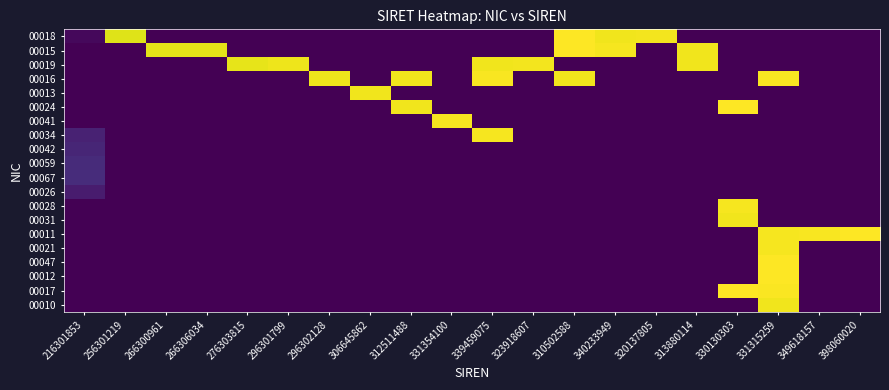

Reading left to right, list all the values displayed in this chart.

00018: 216301853=0.7	256301219=29.0	266300961=0.0	266306034=0.0	276303815=0.0	296301799=0.0	296302128=0.0	306645862=0.0	312511488=0.0	331354100=0.0	339459075=0.0	323918607=0.0	310502588=30.4	340233949=29.9	320137805=30.0	313880114=0.0	330130303=0.0	331315259=0.0	349618157=0.0	398060020=0.0
00015: 216301853=0.0	256301219=0.0	266300961=29.2	266306034=29.2	276303815=0.0	296301799=0.0	296302128=0.0	306645862=0.0	312511488=0.0	331354100=0.0	339459075=0.0	323918607=0.0	310502588=30.4	340233949=30.1	320137805=0.0	313880114=29.9	330130303=0.0	331315259=0.0	349618157=0.0	398060020=0.0
00019: 216301853=0.0	256301219=0.0	266300961=0.0	266306034=0.0	276303815=29.4	296301799=29.7	296302128=0.0	306645862=0.0	312511488=0.0	331354100=0.0	339459075=29.9	323918607=30.0	310502588=0.0	340233949=0.0	320137805=0.0	313880114=29.9	330130303=0.0	331315259=0.0	349618157=0.0	398060020=0.0
00016: 216301853=0.0	256301219=0.0	266300961=0.0	266306034=0.0	276303815=0.0	296301799=0.0	296302128=29.7	306645862=0.0	312511488=29.9	331354100=0.0	339459075=30.2	323918607=0.0	310502588=29.9	340233949=0.0	320137805=0.0	313880114=0.0	330130303=0.0	331315259=30.2	349618157=0.0	398060020=0.0
00013: 216301853=0.0	256301219=0.0	266300961=0.0	266306034=0.0	276303815=0.0	296301799=0.0	296302128=0.0	306645862=29.8	312511488=0.0	331354100=0.0	339459075=0.0	323918607=0.0	310502588=0.0	340233949=0.0	320137805=0.0	313880114=0.0	330130303=0.0	331315259=0.0	349618157=0.0	398060020=0.0
00024: 216301853=0.0	256301219=0.0	266300961=0.0	266306034=0.0	276303815=0.0	296301799=0.0	296302128=0.0	306645862=0.0	312511488=29.9	331354100=0.0	339459075=0.0	323918607=0.0	310502588=0.0	340233949=0.0	320137805=0.0	313880114=0.0	330130303=30.5	331315259=0.0	349618157=0.0	398060020=0.0
00041: 216301853=0.0	256301219=0.0	266300961=0.0	266306034=0.0	276303815=0.0	296301799=0.0	296302128=0.0	306645862=0.0	312511488=0.0	331354100=30.1	339459075=0.0	323918607=0.0	310502588=0.0	340233949=0.0	320137805=0.0	313880114=0.0	330130303=0.0	331315259=0.0	349618157=0.0	398060020=0.0
00034: 216301853=2.9	256301219=0.0	266300961=0.0	266306034=0.0	276303815=0.0	296301799=0.0	296302128=0.0	306645862=0.0	312511488=0.0	331354100=0.0	339459075=30.1	323918607=0.0	310502588=0.0	340233949=0.0	320137805=0.0	313880114=0.0	330130303=0.0	331315259=0.0	349618157=0.0	398060020=0.0
00042: 216301853=3.3	256301219=0.0	266300961=0.0	266306034=0.0	276303815=0.0	296301799=0.0	296302128=0.0	306645862=0.0	312511488=0.0	331354100=0.0	339459075=0.0	323918607=0.0	310502588=0.0	340233949=0.0	320137805=0.0	313880114=0.0	330130303=0.0	331315259=0.0	349618157=0.0	398060020=0.0
00059: 216301853=3.8	256301219=0.0	266300961=0.0	266306034=0.0	276303815=0.0	296301799=0.0	296302128=0.0	306645862=0.0	312511488=0.0	331354100=0.0	339459075=0.0	323918607=0.0	310502588=0.0	340233949=0.0	320137805=0.0	313880114=0.0	330130303=0.0	331315259=0.0	349618157=0.0	398060020=0.0
00067: 216301853=3.9	256301219=0.0	266300961=0.0	266306034=0.0	276303815=0.0	296301799=0.0	296302128=0.0	306645862=0.0	312511488=0.0	331354100=0.0	339459075=0.0	323918607=0.0	310502588=0.0	340233949=0.0	320137805=0.0	313880114=0.0	330130303=0.0	331315259=0.0	349618157=0.0	398060020=0.0
00026: 216301853=2.3	256301219=0.0	266300961=0.0	266306034=0.0	276303815=0.0	296301799=0.0	296302128=0.0	306645862=0.0	312511488=0.0	331354100=0.0	339459075=0.0	323918607=0.0	310502588=0.0	340233949=0.0	320137805=0.0	313880114=0.0	330130303=0.0	331315259=0.0	349618157=0.0	398060020=0.0
00028: 216301853=0.0	256301219=0.0	266300961=0.0	266306034=0.0	276303815=0.0	296301799=0.0	296302128=0.0	306645862=0.0	312511488=0.0	331354100=0.0	339459075=0.0	323918607=0.0	310502588=0.0	340233949=0.0	320137805=0.0	313880114=0.0	330130303=30.1	331315259=0.0	349618157=0.0	398060020=0.0
00031: 216301853=0.0	256301219=0.0	266300961=0.0	266306034=0.0	276303815=0.0	296301799=0.0	296302128=0.0	306645862=0.0	312511488=0.0	331354100=0.0	339459075=0.0	323918607=0.0	310502588=0.0	340233949=0.0	320137805=0.0	313880114=0.0	330130303=29.9	331315259=0.0	349618157=0.0	398060020=0.0
00011: 216301853=0.0	256301219=0.0	266300961=0.0	266306034=0.0	276303815=0.0	296301799=0.0	296302128=0.0	306645862=0.0	312511488=0.0	331354100=0.0	339459075=0.0	323918607=0.0	310502588=0.0	340233949=0.0	320137805=0.0	313880114=0.0	330130303=0.0	331315259=30.1	349618157=30.2	398060020=30.5
00021: 216301853=0.0	256301219=0.0	266300961=0.0	266306034=0.0	276303815=0.0	296301799=0.0	296302128=0.0	306645862=0.0	312511488=0.0	331354100=0.0	339459075=0.0	323918607=0.0	310502588=0.0	340233949=0.0	320137805=0.0	313880114=0.0	330130303=0.0	331315259=30.1	349618157=0.0	398060020=0.0
00047: 216301853=0.0	256301219=0.0	266300961=0.0	266306034=0.0	276303815=0.0	296301799=0.0	296302128=0.0	306645862=0.0	312511488=0.0	331354100=0.0	339459075=0.0	323918607=0.0	310502588=0.0	340233949=0.0	320137805=0.0	313880114=0.0	330130303=0.0	331315259=30.4	349618157=0.0	398060020=0.0
00012: 216301853=0.0	256301219=0.0	266300961=0.0	266306034=0.0	276303815=0.0	296301799=0.0	296302128=0.0	306645862=0.0	312511488=0.0	331354100=0.0	339459075=0.0	323918607=0.0	310502588=0.0	340233949=0.0	320137805=0.0	313880114=0.0	330130303=0.0	331315259=30.5	349618157=0.0	398060020=0.0
00017: 216301853=0.0	256301219=0.0	266300961=0.0	266306034=0.0	276303815=0.0	296301799=0.0	296302128=0.0	306645862=0.0	312511488=0.0	331354100=0.0	339459075=0.0	323918607=0.0	310502588=0.0	340233949=0.0	320137805=0.0	313880114=0.0	330130303=30.5	331315259=30.4	349618157=0.0	398060020=0.0
00010: 216301853=0.0	256301219=0.0	266300961=0.0	266306034=0.0	276303815=0.0	296301799=0.0	296302128=0.0	306645862=0.0	312511488=0.0	331354100=0.0	339459075=0.0	323918607=0.0	310502588=0.0	340233949=0.0	320137805=0.0	313880114=0.0	330130303=0.0	331315259=29.9	349618157=0.0	398060020=0.0